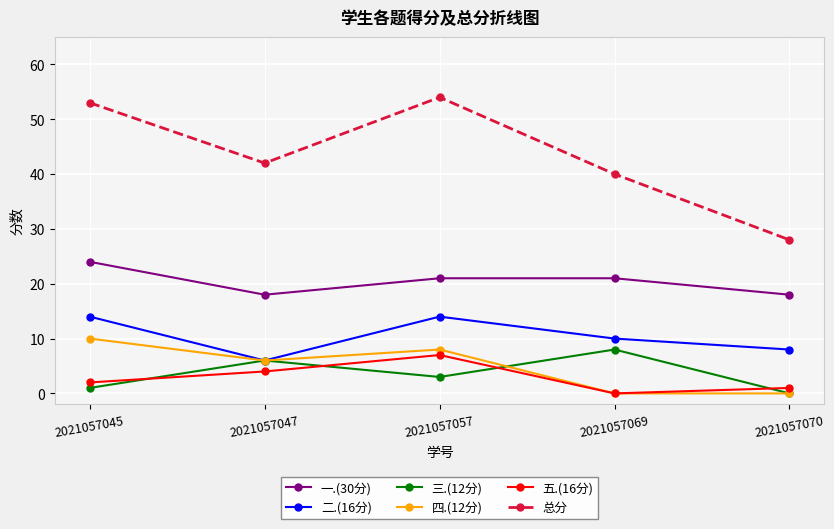

The value of 五.(16分) at 2021057069 is -5. True or false?

False